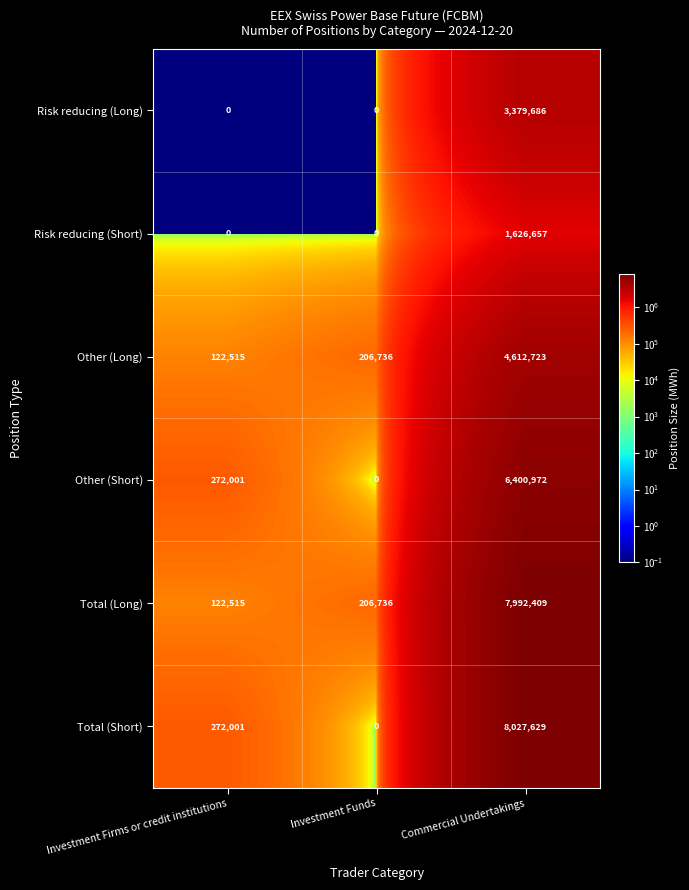

What is the smallest value displayed?

0